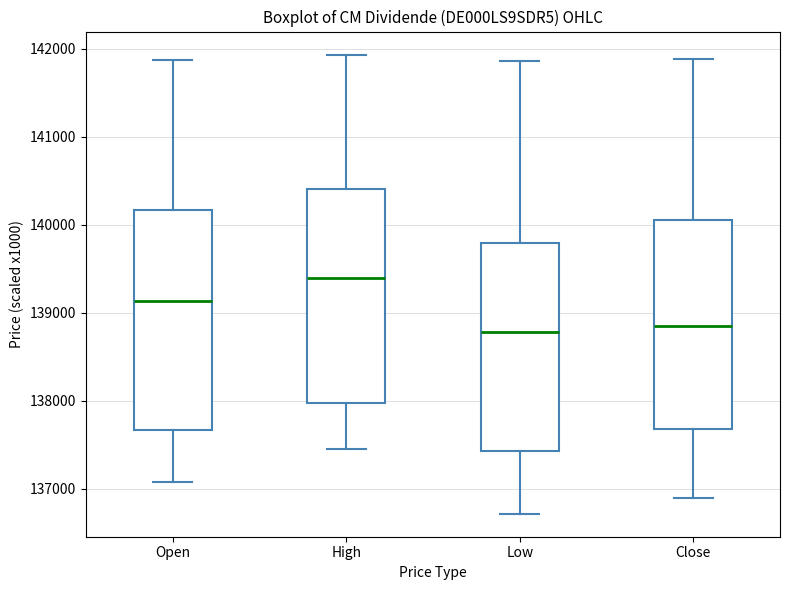

Reading left to right, read every box against the y-axis: the position of its median line, the range the box covers, and the ends of its whiskers. The values are not printed on the chart, so give them approximately, as read against the axis.

Open: median 139100, box 137700 to 140200, whiskers 137100 to 141900
High: median 139400, box 138000 to 140400, whiskers 137500 to 141900
Low: median 138800, box 137400 to 139800, whiskers 136700 to 141900
Close: median 138900, box 137700 to 140100, whiskers 136900 to 141900